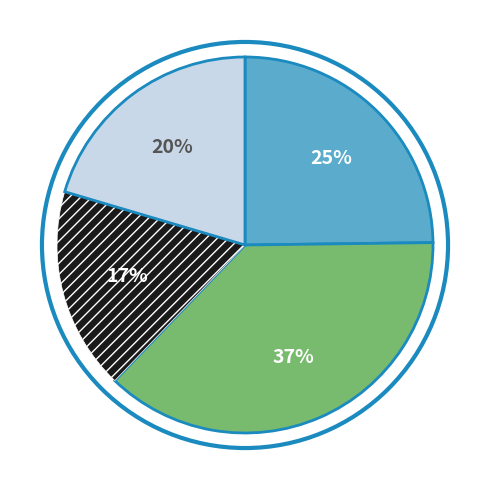

Is there a majority slice in this chart?

No